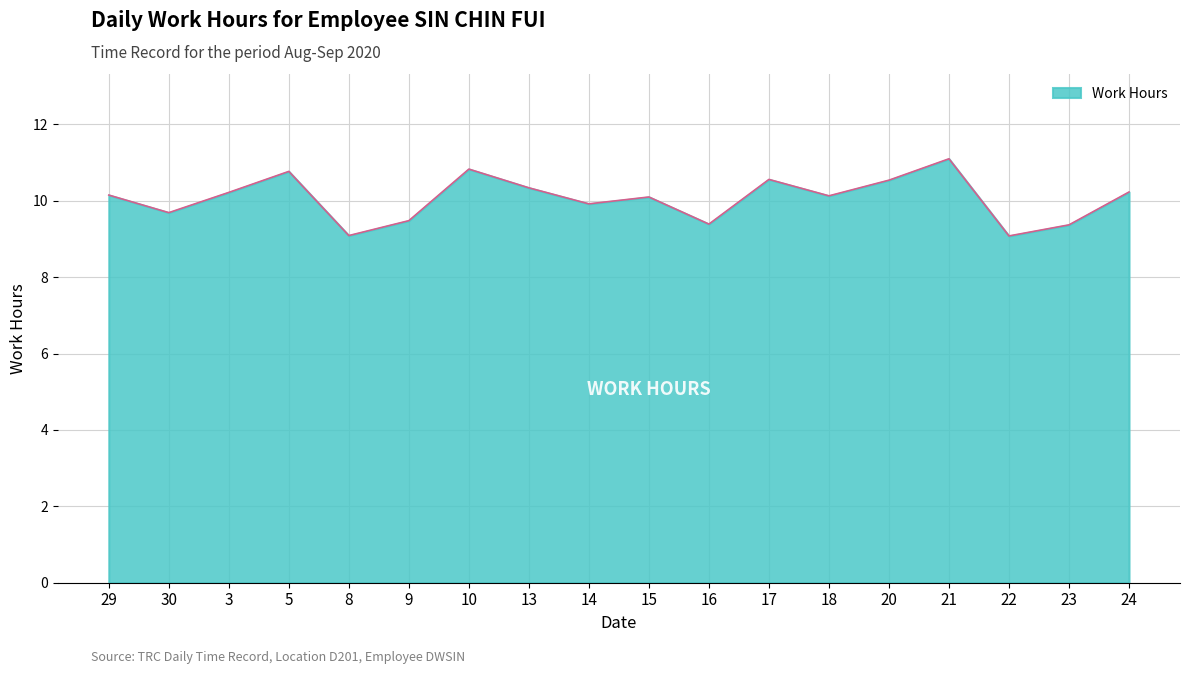

What position from the right is 21?

4